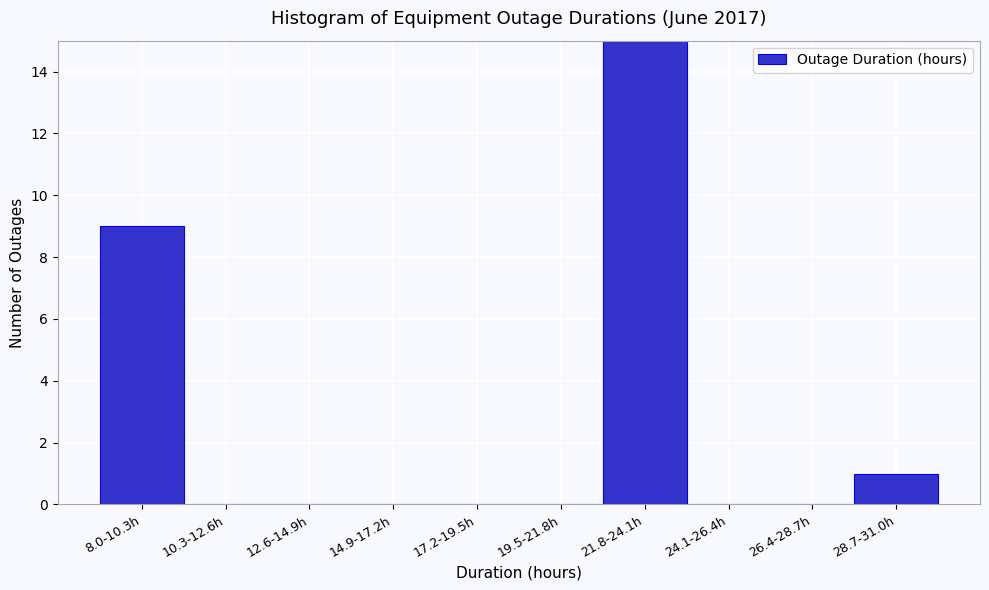

Reading right to left, extract all data points from this chart.

28.7-31.0h=1	26.4-28.7h=0	24.1-26.4h=0	21.8-24.1h=15	19.5-21.8h=0	17.2-19.5h=0	14.9-17.2h=0	12.6-14.9h=0	10.3-12.6h=0	8.0-10.3h=9